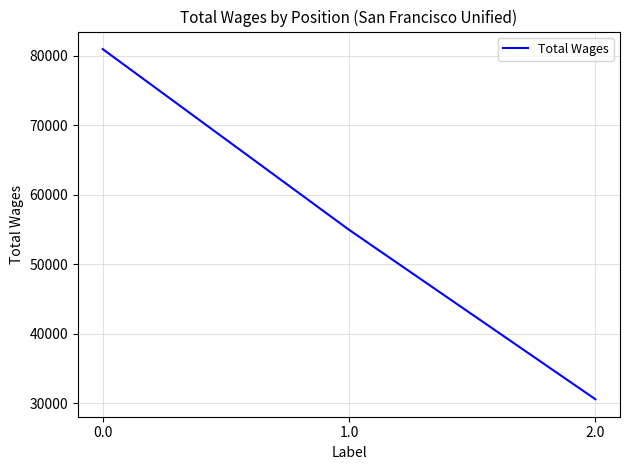

Reading right to left, list all the values displayed in this chart.

30596	54976	80980